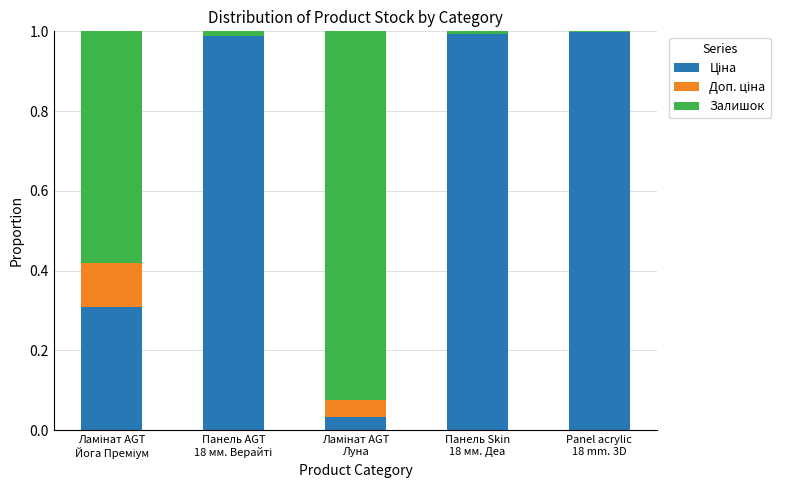

At how many categories does at least one series exceed 0?

5